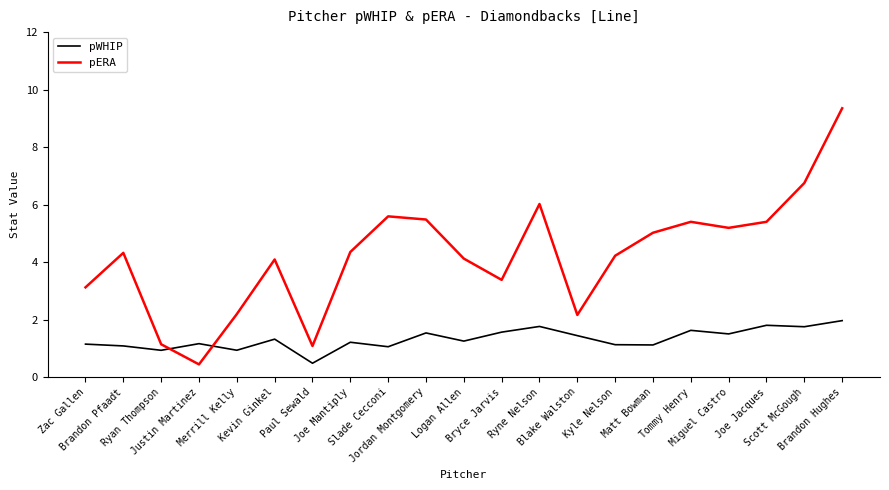

Is this an area chart (filled region under the line)?

No